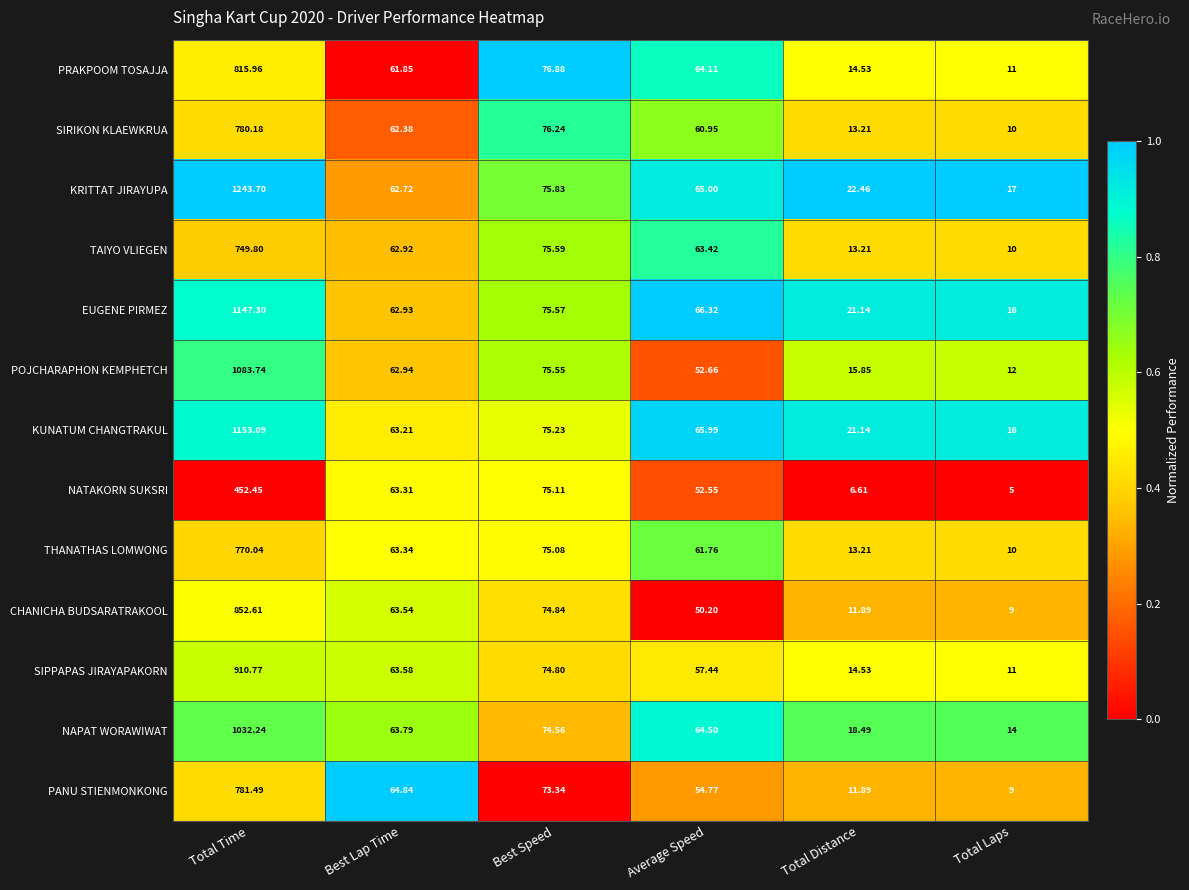

Between Best Speed and Average Speed, which series saw the biggest shift?

CHANICHA BUDSARATRAKOOL